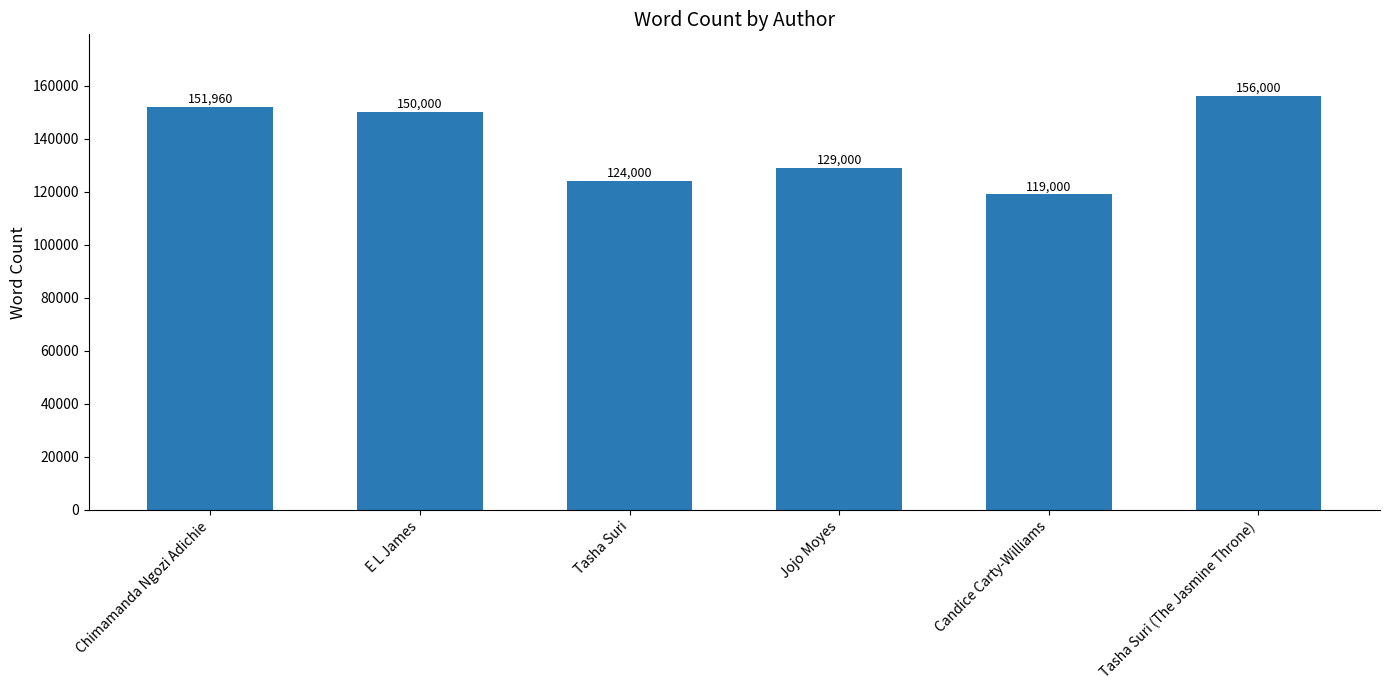

What is the difference between the second highest and minimum values?

32960